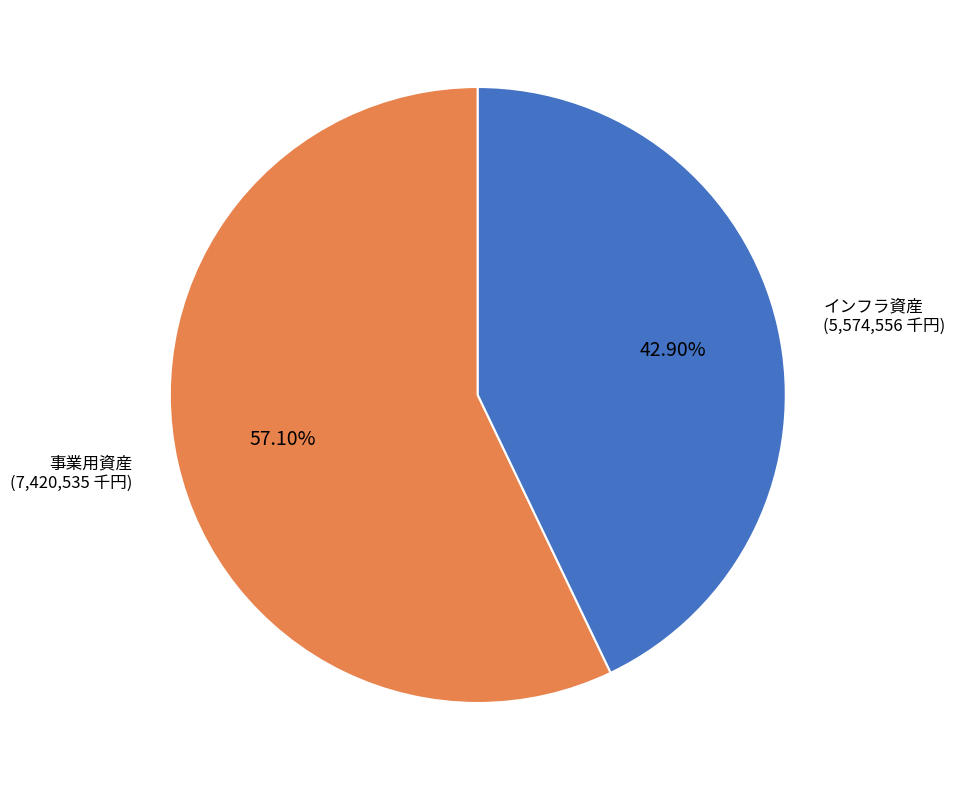

Do インフラ資産 and 事業用資産 together represent more than half of the pie?

Yes